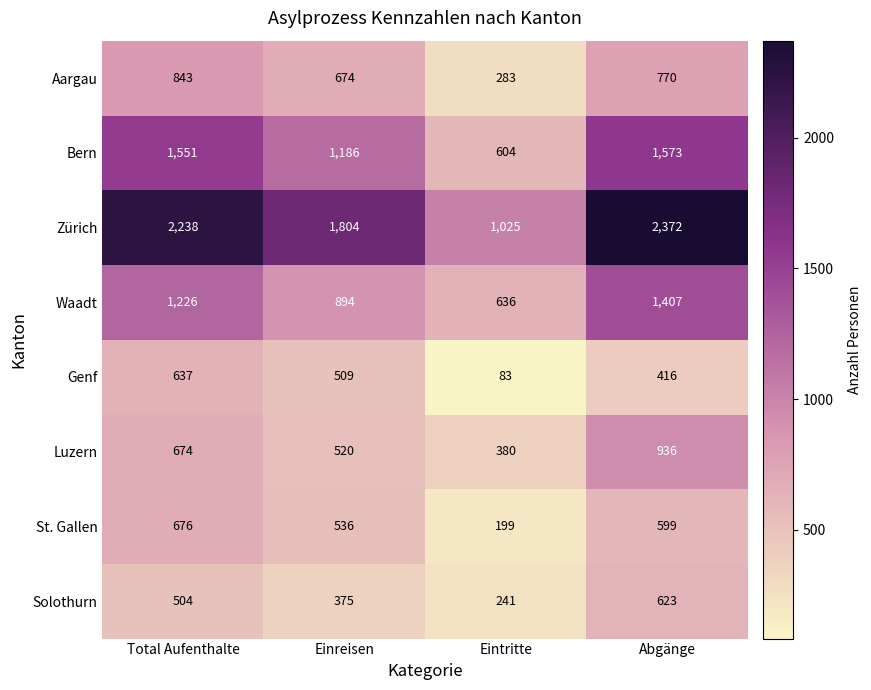

What is the average value of the Genf series?

411